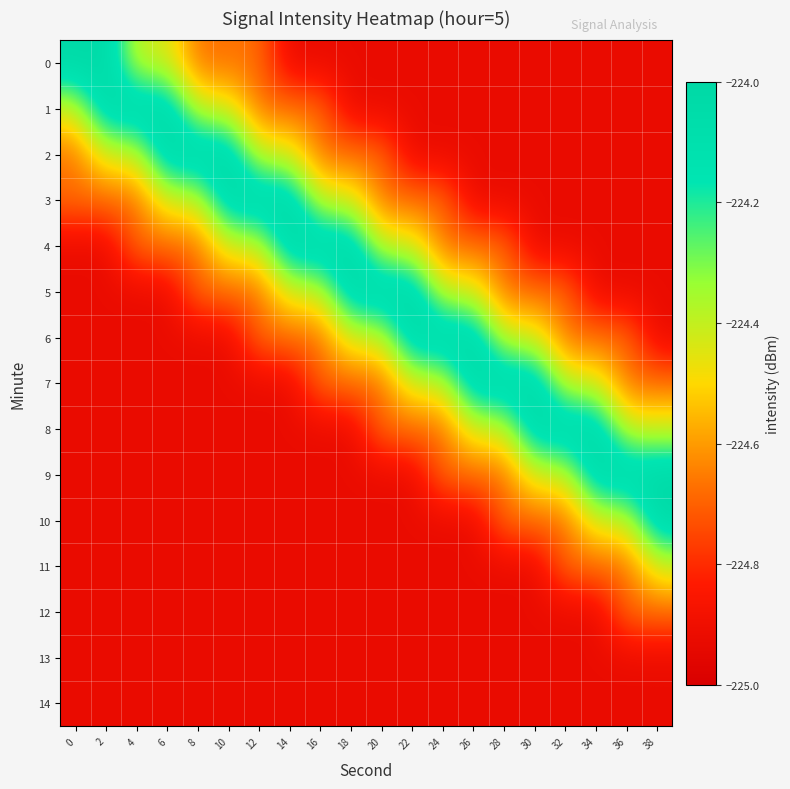

Reading right to left, list all the values displayed in this chart.

0: 38=-224.9	36=-224.9	34=-224.9	32=-224.9	30=-224.9	28=-224.9	26=-224.9	24=-224.9	22=-224.9	20=-224.9	18=-224.9	16=-224.9	14=-224.9	12=-224.7	10=-224.7	8=-224.7	6=-224.4	4=-224.4	2=-224.0	0=-224.0
1: 38=-224.9	36=-224.9	34=-224.9	32=-224.9	30=-224.9	28=-224.9	26=-224.9	24=-224.9	22=-224.9	20=-224.9	18=-224.9	16=-224.7	14=-224.7	12=-224.7	10=-224.4	8=-224.4	6=-224.0	4=-224.0	2=-224.0	0=-224.4
2: 38=-224.9	36=-224.9	34=-224.9	32=-224.9	30=-224.9	28=-224.9	26=-224.9	24=-224.9	22=-224.9	20=-224.7	18=-224.7	16=-224.7	14=-224.4	12=-224.4	10=-224.0	8=-224.0	6=-224.0	4=-224.4	2=-224.4	0=-224.7
3: 38=-224.9	36=-224.9	34=-224.9	32=-224.9	30=-224.9	28=-224.9	26=-224.9	24=-224.7	22=-224.7	20=-224.7	18=-224.4	16=-224.4	14=-224.0	12=-224.0	10=-224.0	8=-224.4	6=-224.4	4=-224.7	2=-224.7	0=-224.7
4: 38=-224.9	36=-224.9	34=-224.9	32=-224.9	30=-224.9	28=-224.7	26=-224.7	24=-224.7	22=-224.4	20=-224.4	18=-224.0	16=-224.0	14=-224.0	12=-224.4	10=-224.4	8=-224.7	6=-224.7	4=-224.7	2=-224.9	0=-224.9
5: 38=-224.9	36=-224.9	34=-224.9	32=-224.7	30=-224.7	28=-224.7	26=-224.4	24=-224.4	22=-224.0	20=-224.0	18=-224.0	16=-224.4	14=-224.4	12=-224.7	10=-224.7	8=-224.7	6=-224.9	4=-224.9	2=-224.9	0=-224.9
6: 38=-224.9	36=-224.7	34=-224.7	32=-224.7	30=-224.4	28=-224.4	26=-224.0	24=-224.0	22=-224.0	20=-224.4	18=-224.4	16=-224.7	14=-224.7	12=-224.7	10=-224.9	8=-224.9	6=-224.9	4=-224.9	2=-224.9	0=-224.9
7: 38=-224.7	36=-224.7	34=-224.4	32=-224.4	30=-224.0	28=-224.0	26=-224.0	24=-224.4	22=-224.4	20=-224.7	18=-224.7	16=-224.7	14=-224.9	12=-224.9	10=-224.9	8=-224.9	6=-224.9	4=-224.9	2=-224.9	0=-224.9
8: 38=-224.4	36=-224.4	34=-224.0	32=-224.0	30=-224.0	28=-224.4	26=-224.4	24=-224.7	22=-224.7	20=-224.7	18=-224.9	16=-224.9	14=-224.9	12=-224.9	10=-224.9	8=-224.9	6=-224.9	4=-224.9	2=-224.9	0=-224.9
9: 38=-224.0	36=-224.0	34=-224.0	32=-224.4	30=-224.4	28=-224.7	26=-224.7	24=-224.7	22=-224.9	20=-224.9	18=-224.9	16=-224.9	14=-224.9	12=-224.9	10=-224.9	8=-224.9	6=-224.9	4=-224.9	2=-224.9	0=-224.9
10: 38=-224.0	36=-224.4	34=-224.4	32=-224.7	30=-224.7	28=-224.7	26=-224.9	24=-224.9	22=-224.9	20=-224.9	18=-224.9	16=-224.9	14=-224.9	12=-224.9	10=-224.9	8=-224.9	6=-224.9	4=-224.9	2=-224.9	0=-224.9
11: 38=-224.4	36=-224.7	34=-224.7	32=-224.7	30=-224.9	28=-224.9	26=-224.9	24=-224.9	22=-224.9	20=-224.9	18=-224.9	16=-224.9	14=-224.9	12=-224.9	10=-224.9	8=-224.9	6=-224.9	4=-224.9	2=-224.9	0=-224.9
12: 38=-224.7	36=-224.7	34=-224.9	32=-224.9	30=-224.9	28=-224.9	26=-224.9	24=-224.9	22=-224.9	20=-224.9	18=-224.9	16=-224.9	14=-224.9	12=-224.9	10=-224.9	8=-224.9	6=-224.9	4=-224.9	2=-224.9	0=-224.9
13: 38=-224.9	36=-224.9	34=-224.9	32=-224.9	30=-224.9	28=-224.9	26=-224.9	24=-224.9	22=-224.9	20=-224.9	18=-224.9	16=-224.9	14=-224.9	12=-224.9	10=-224.9	8=-224.9	6=-224.9	4=-224.9	2=-224.9	0=-224.9
14: 38=-224.9	36=-224.9	34=-224.9	32=-224.9	30=-224.9	28=-224.9	26=-224.9	24=-224.9	22=-224.9	20=-224.9	18=-224.9	16=-224.9	14=-224.9	12=-224.9	10=-224.9	8=-224.9	6=-224.9	4=-224.9	2=-224.9	0=-224.9